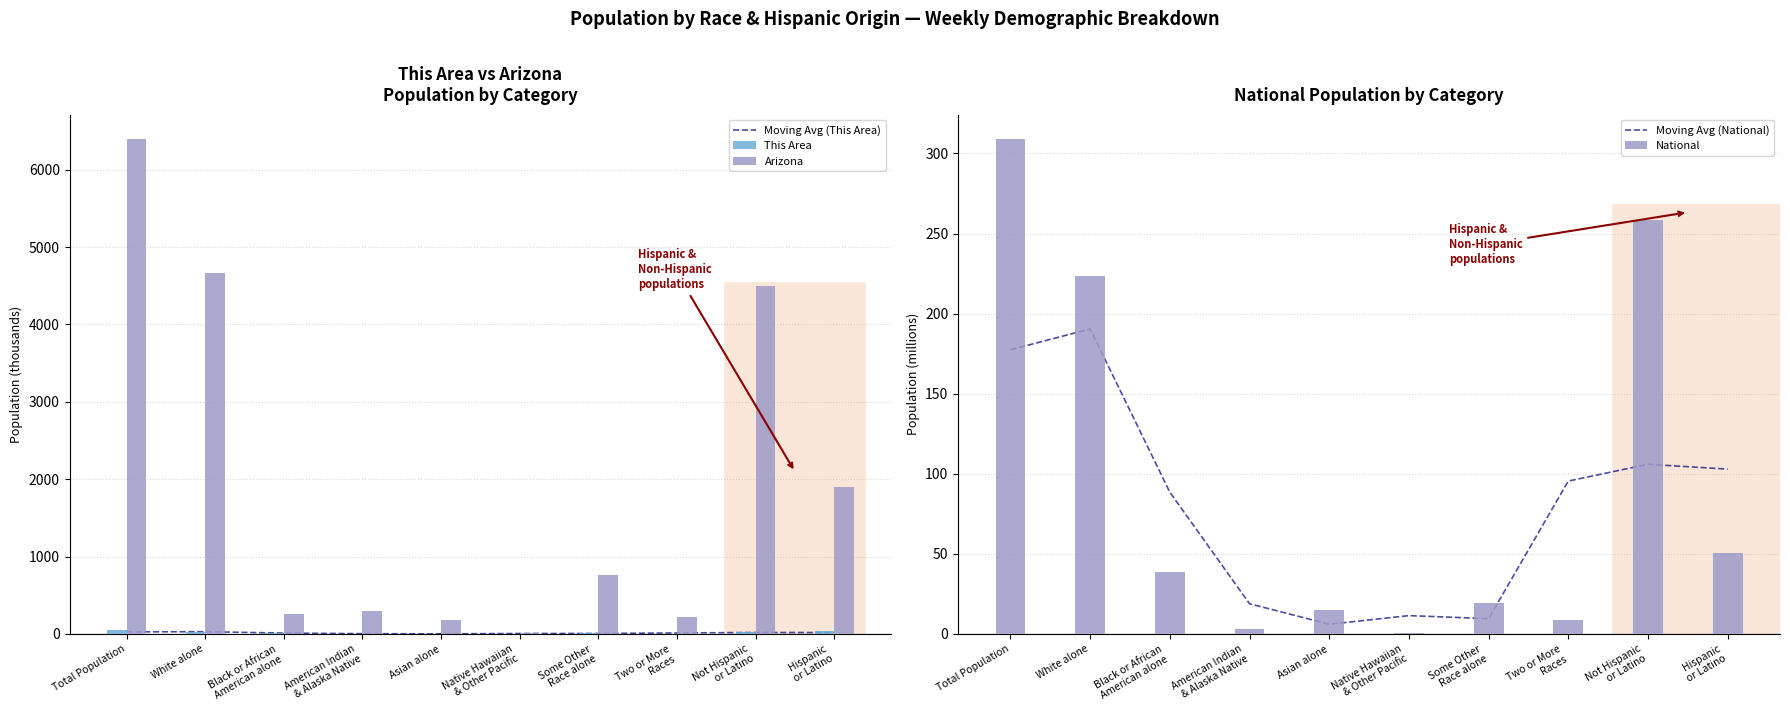

How many data points in This Area are above 16?

5